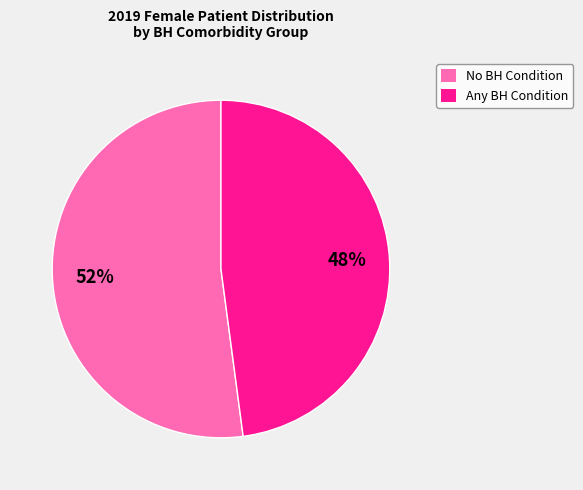

True or false: No BH Condition accounts for 39% of the total.

False